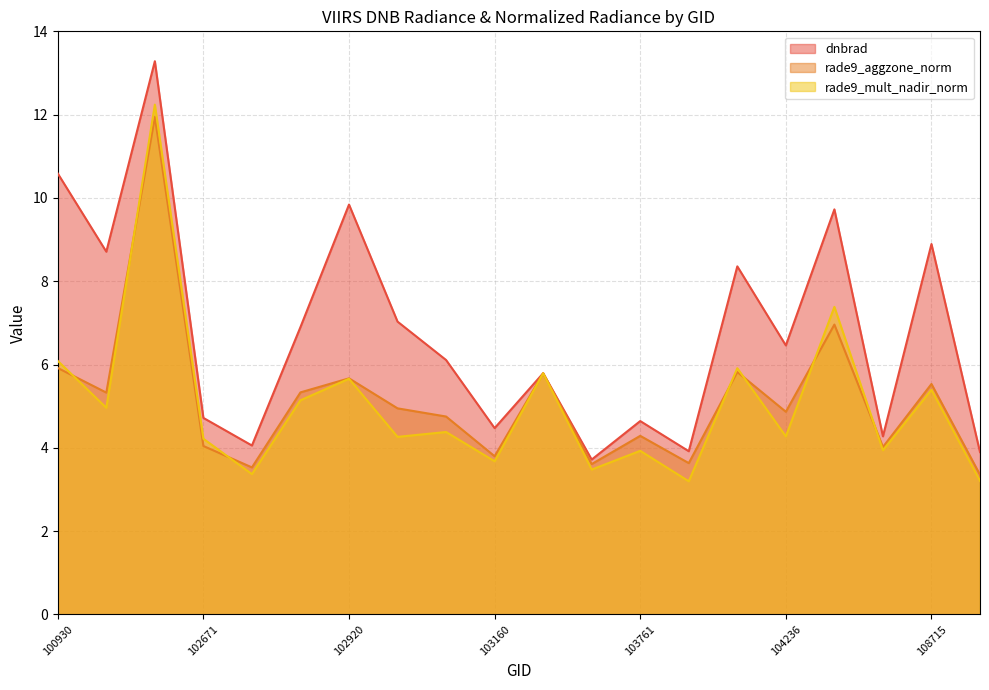

What is the smallest value displayed?

3.2